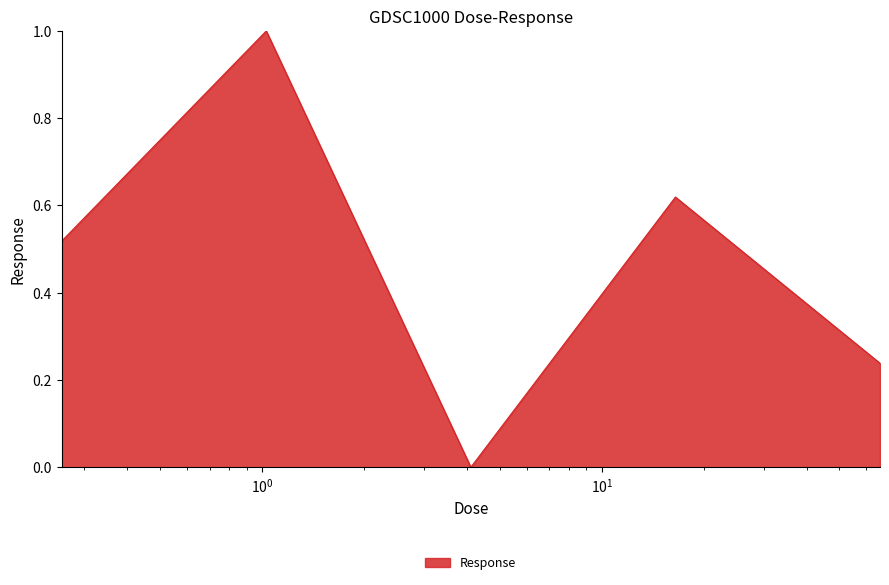

True or false: the data has more than 1 interior local peaks.

True